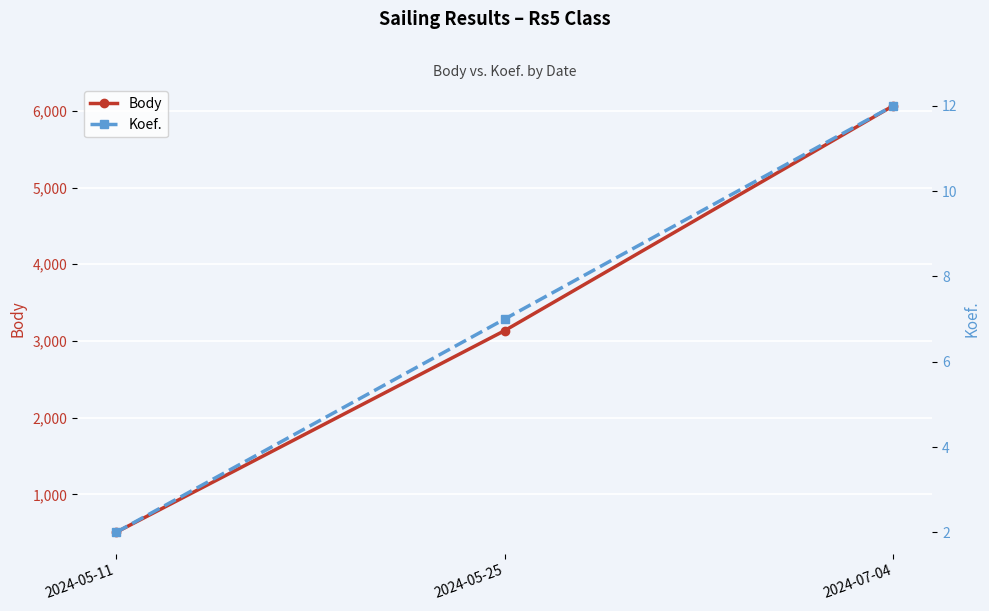

Rank the series at 2024-07-04 from highest to lowest value.

Body, Koef.